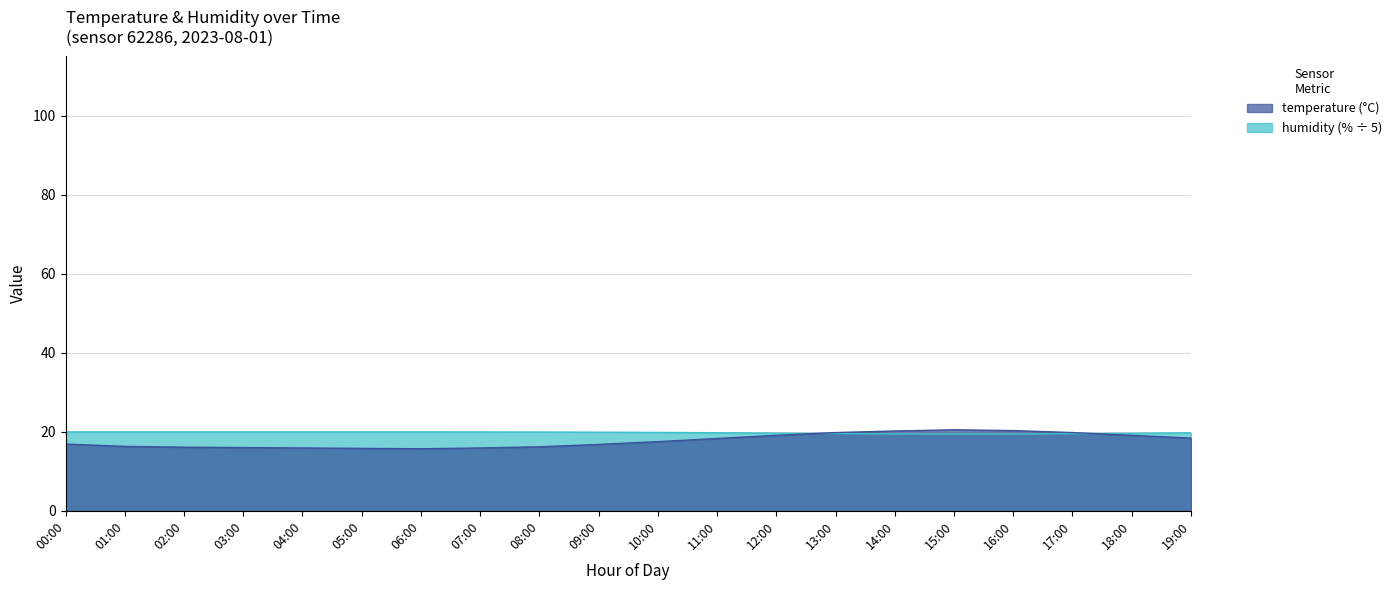

What is the total value across all series at 00:00?

36.9